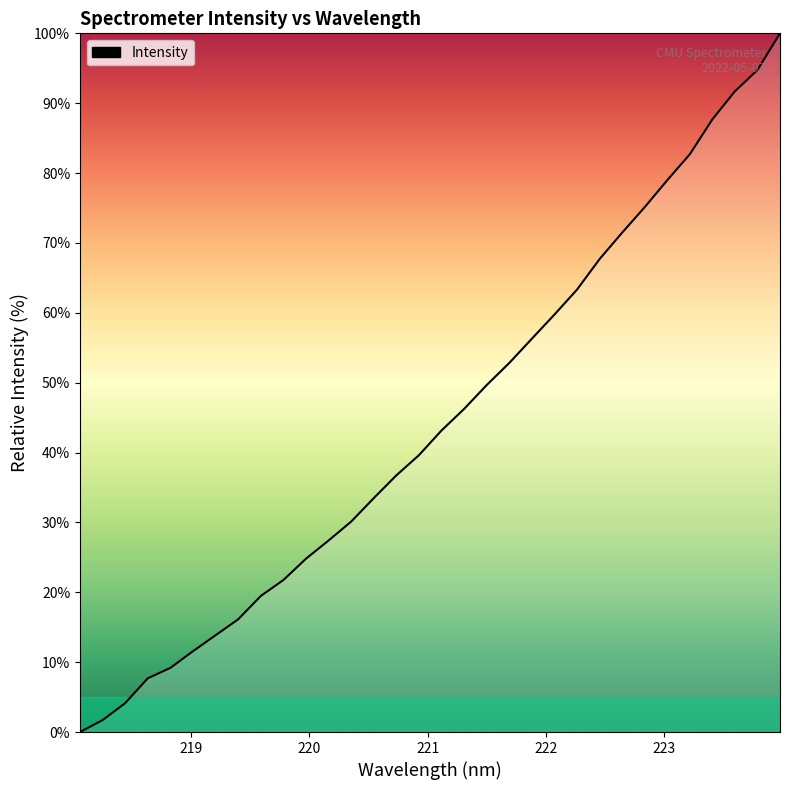

How many lines are shown in the chart?

1